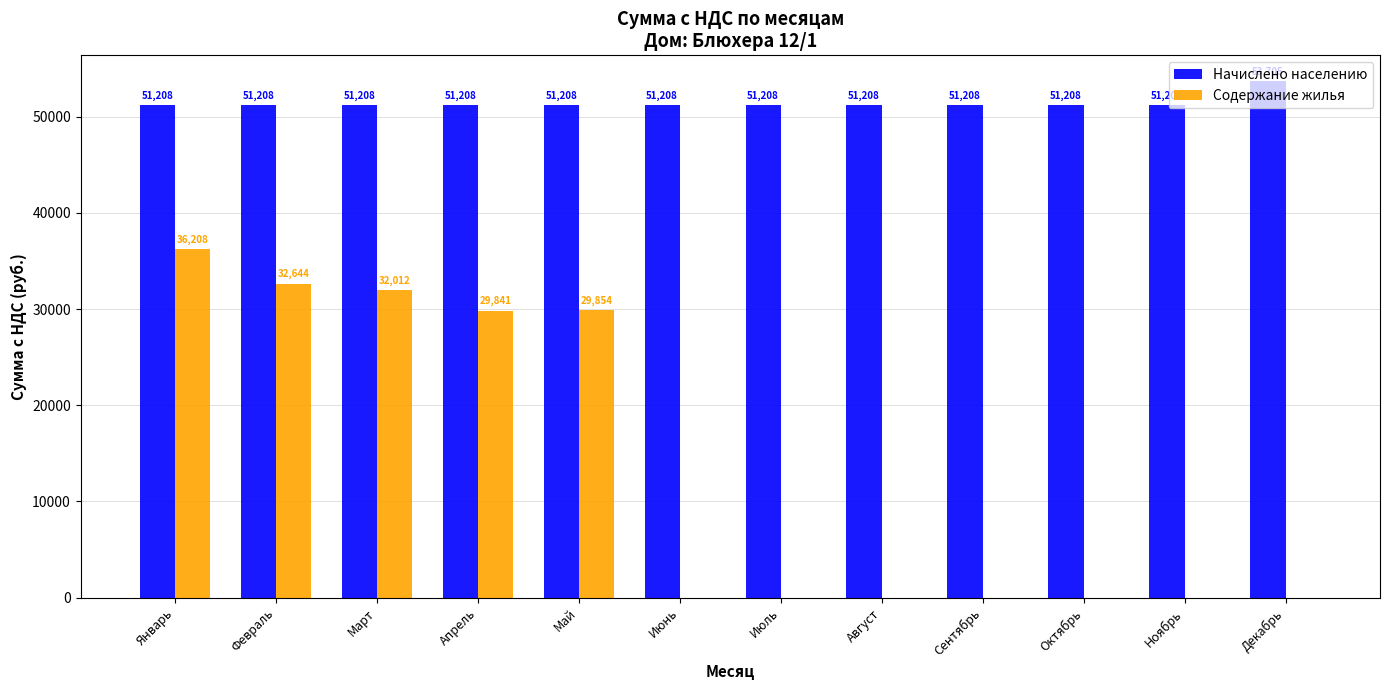

Is it true that Начислено населению equals 70527.2 at Октябрь?

False